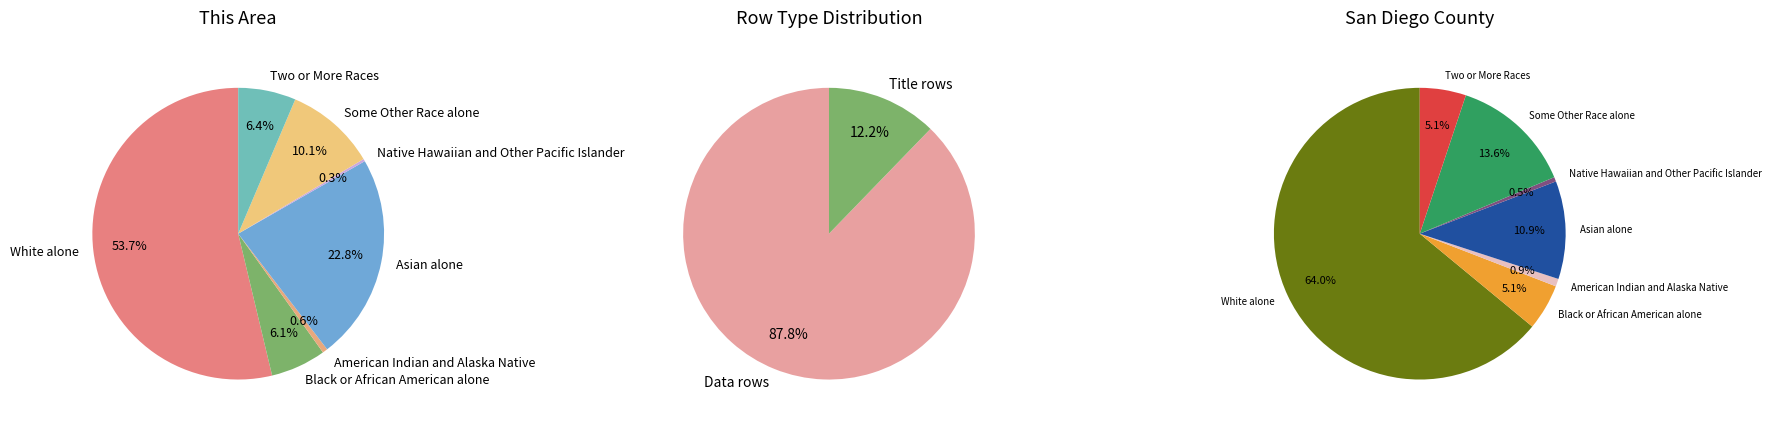

What is the change in value from Black or African American alone to American Indian and Alaska Native?

-526